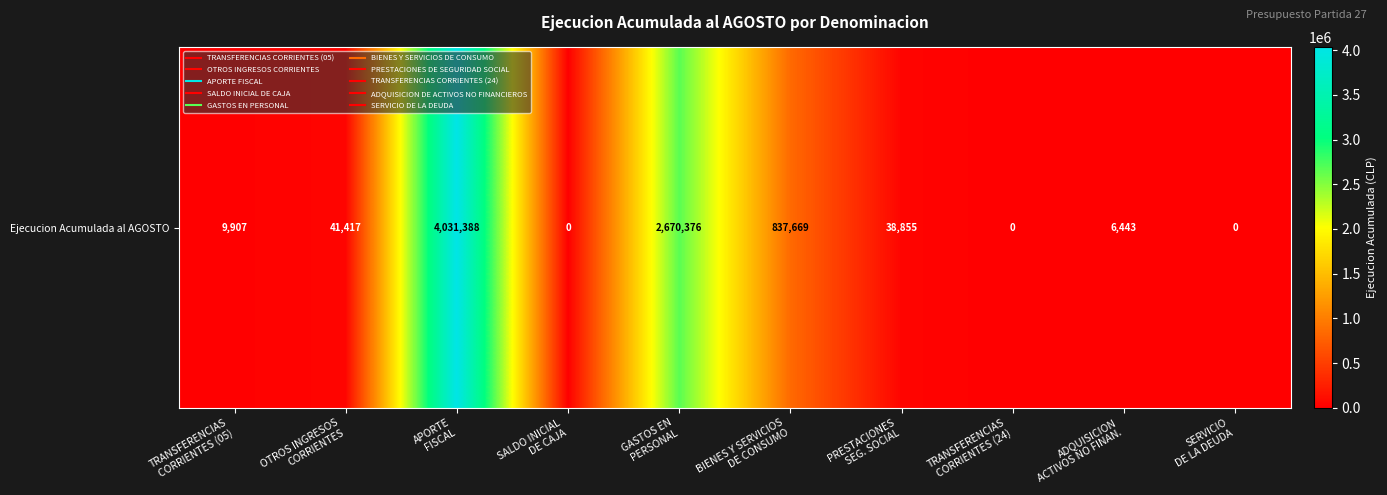

Which category has the lowest value across all series?

SALDO INICIAL
DE CAJA